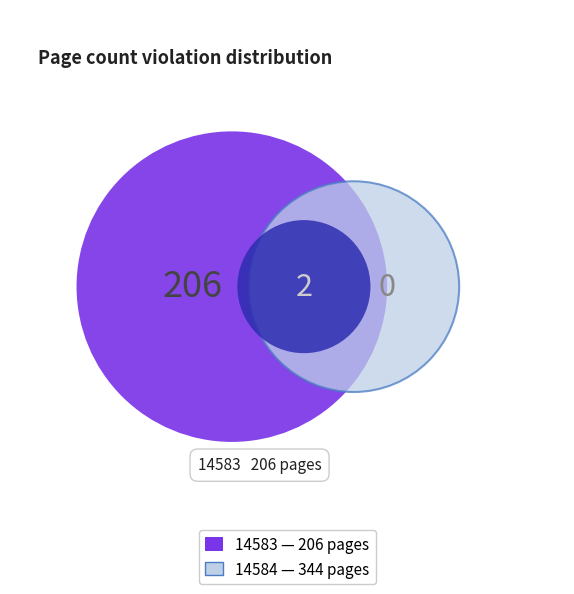

How many segments does this pie chart have?

2